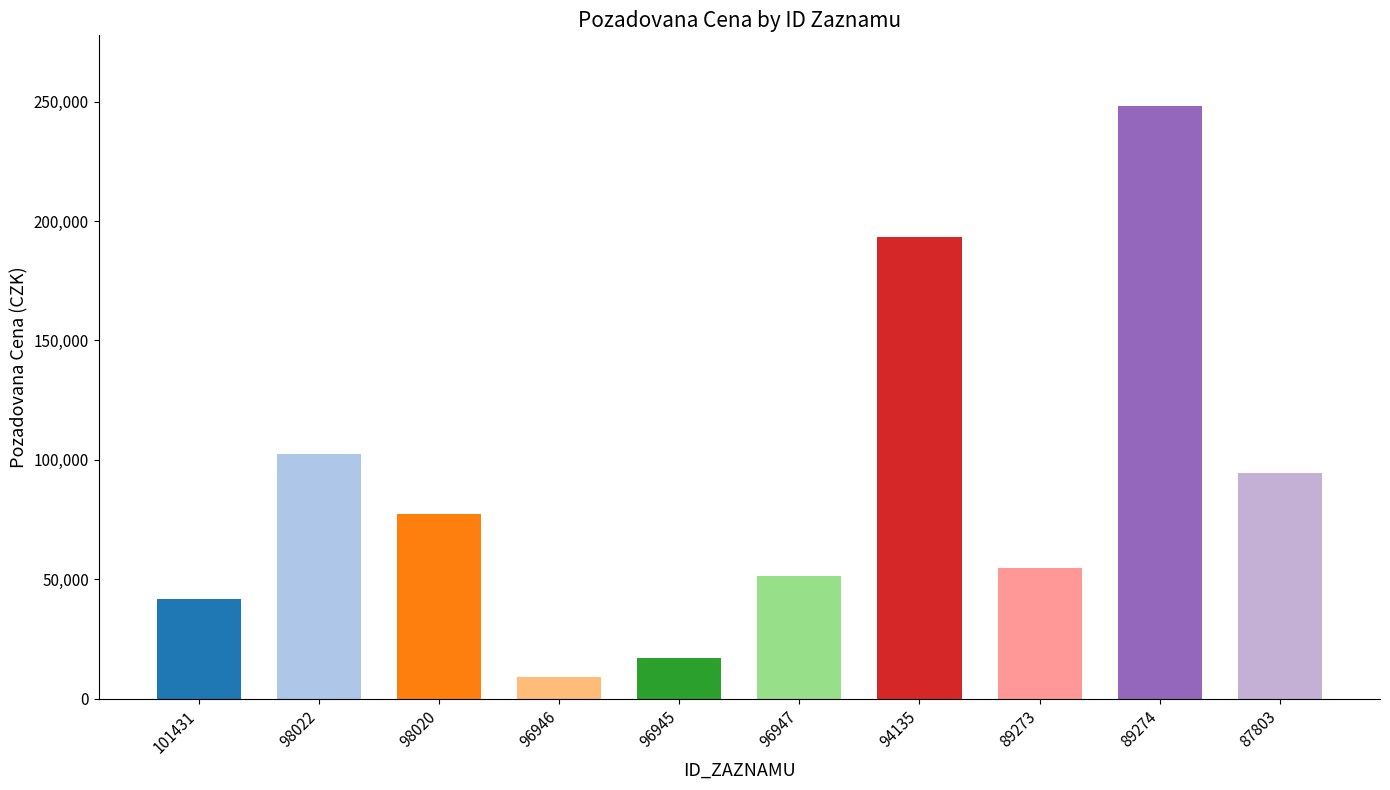

Rank the categories by value from lowest to highest.

96946, 96945, 101431, 96947, 89273, 98020, 87803, 98022, 94135, 89274